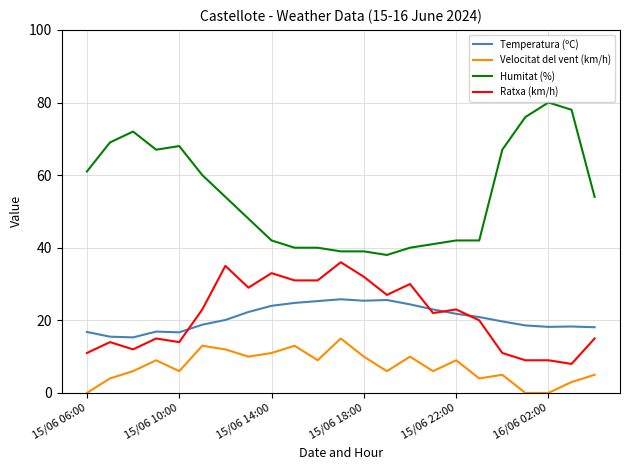

Does the chart display data point markers on the line(s)?

No